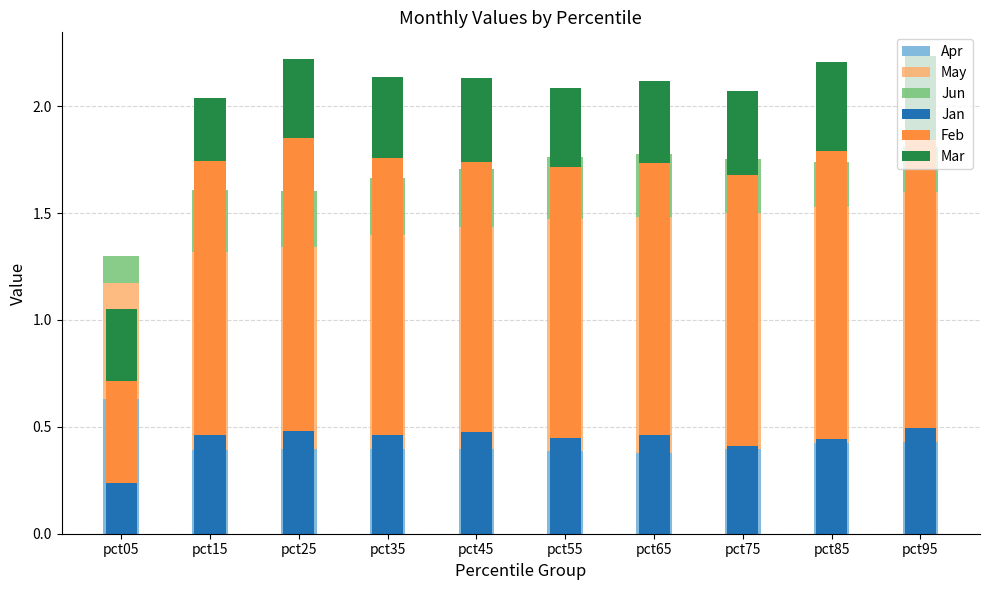

The May series shows 1.0 at pct35. True or false?

True